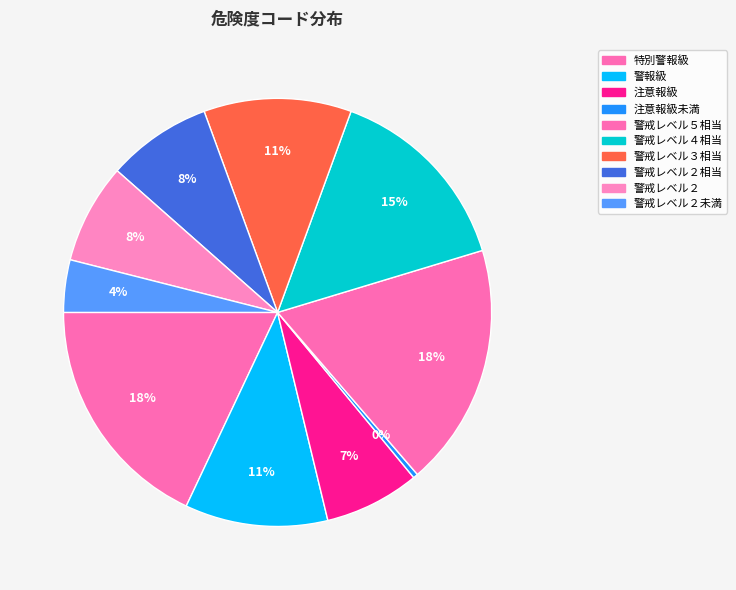

Is there any slice that represents more than half of the pie?

No